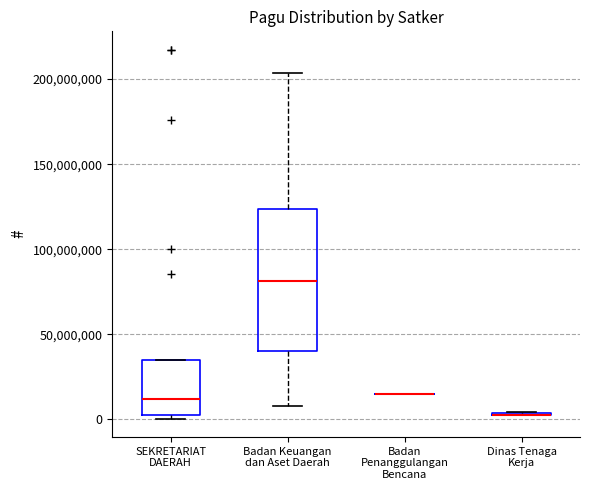

Reading left to right, transcribe this box plot: for each box, give where its median line is, the range the box spans, and where its two whiskers end, as read against the y-axis. The values are not printed on the chart, so give them approximately, as read against the axis.

SEKRETARIAT DAERAH: median 10000000, box 5000000 to 35000000, whiskers 0 to 35000000
Badan Keuangan dan Aset Daerah: median 80000000, box 40000000 to 125000000, whiskers 10000000 to 205000000
Badan Penanggulangan Bencana: box collapsed to a line at 15000000, whiskers 15000000 to 15000000
Dinas Tenaga Kerja: box collapsed to a line at 5000000, whiskers 5000000 to 5000000